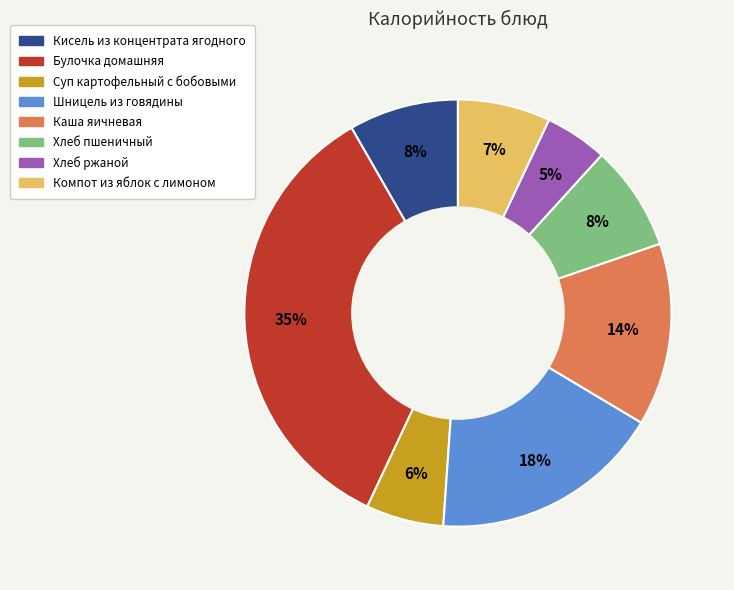

Is the sum of Булочка домашняя and Шницель из говядины greater than half?

Yes